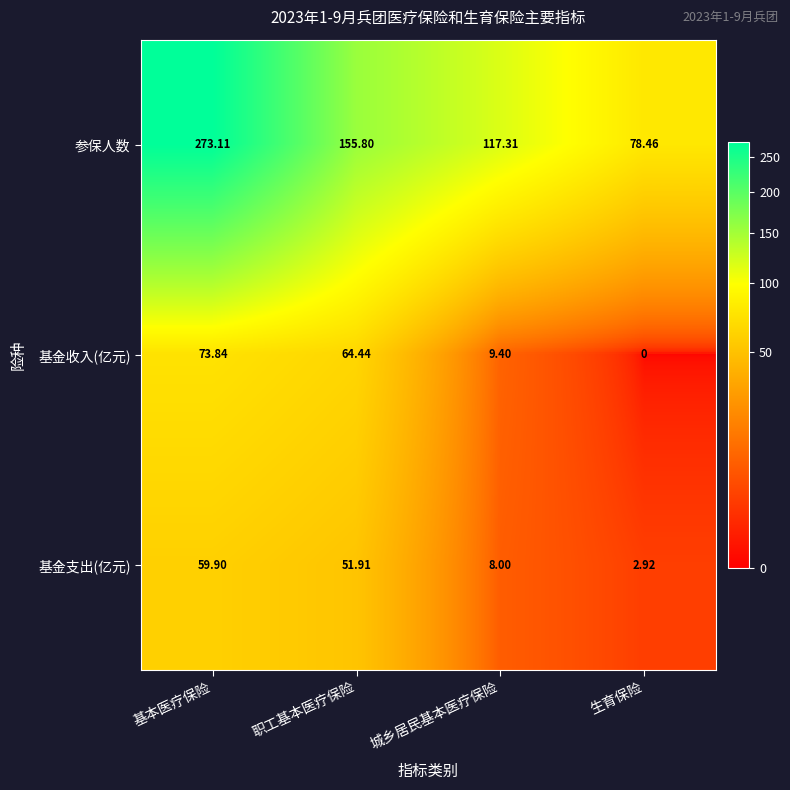

Which category has the highest value in the 参保人数 series?

基本医疗保险